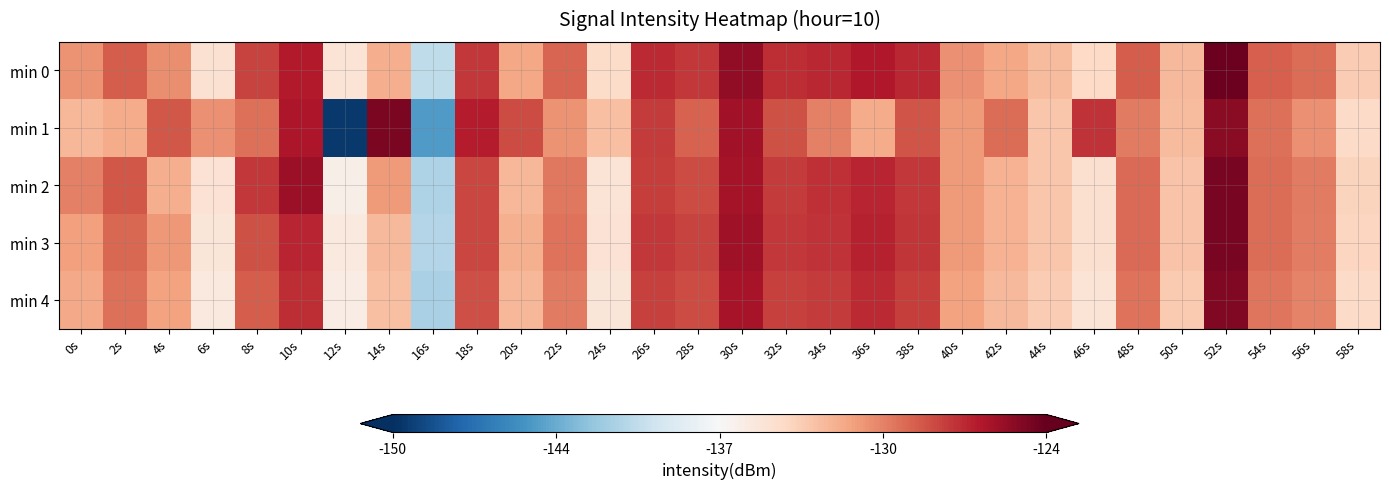

Which has a higher value, 26s or 2s?

26s